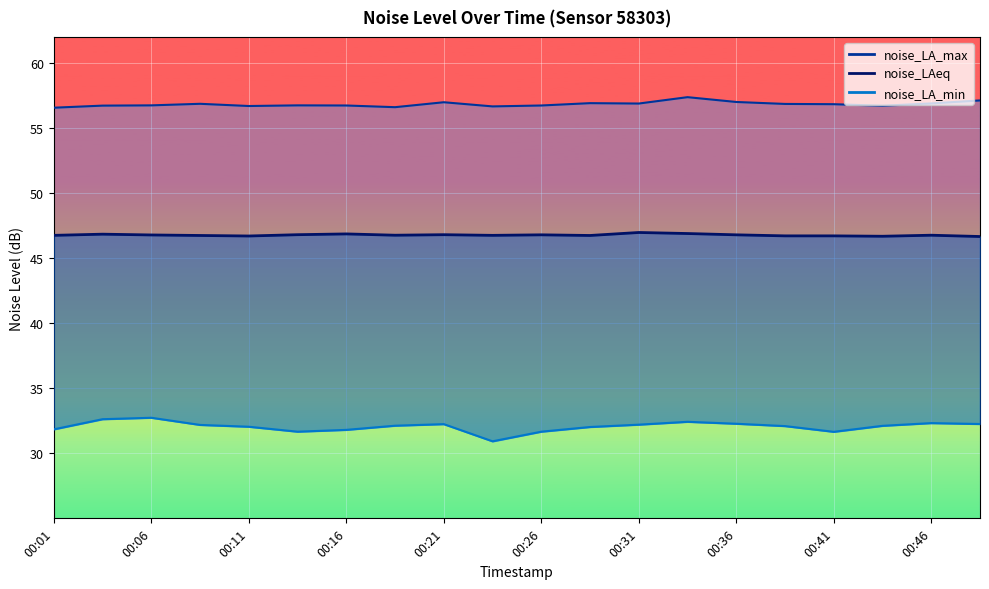

Rank the series at 00:31 from highest to lowest value.

noise_LA_max, noise_LAeq, noise_LA_min